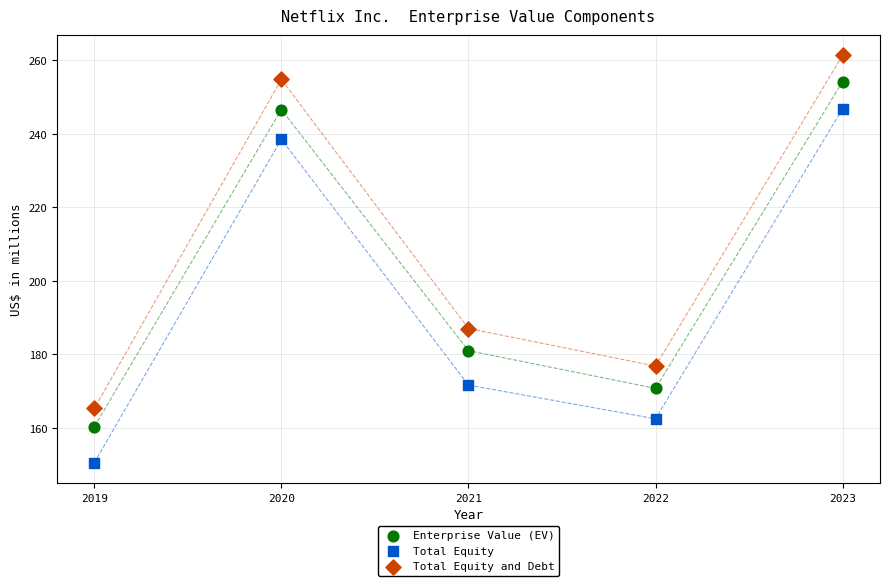

Which series has the widest spread of Y values?

Total Equity